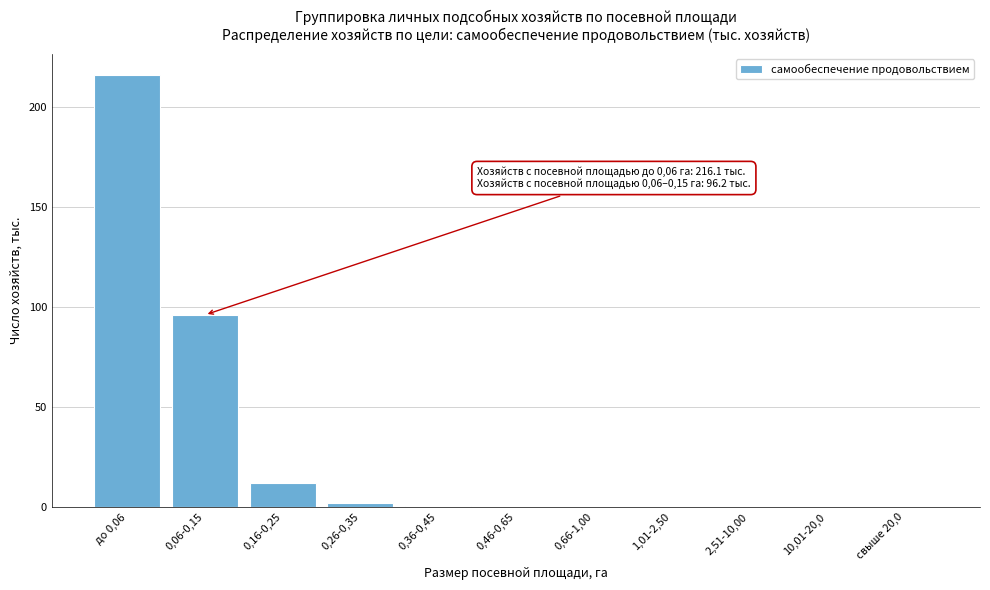

What is the sum of all values?

327.1